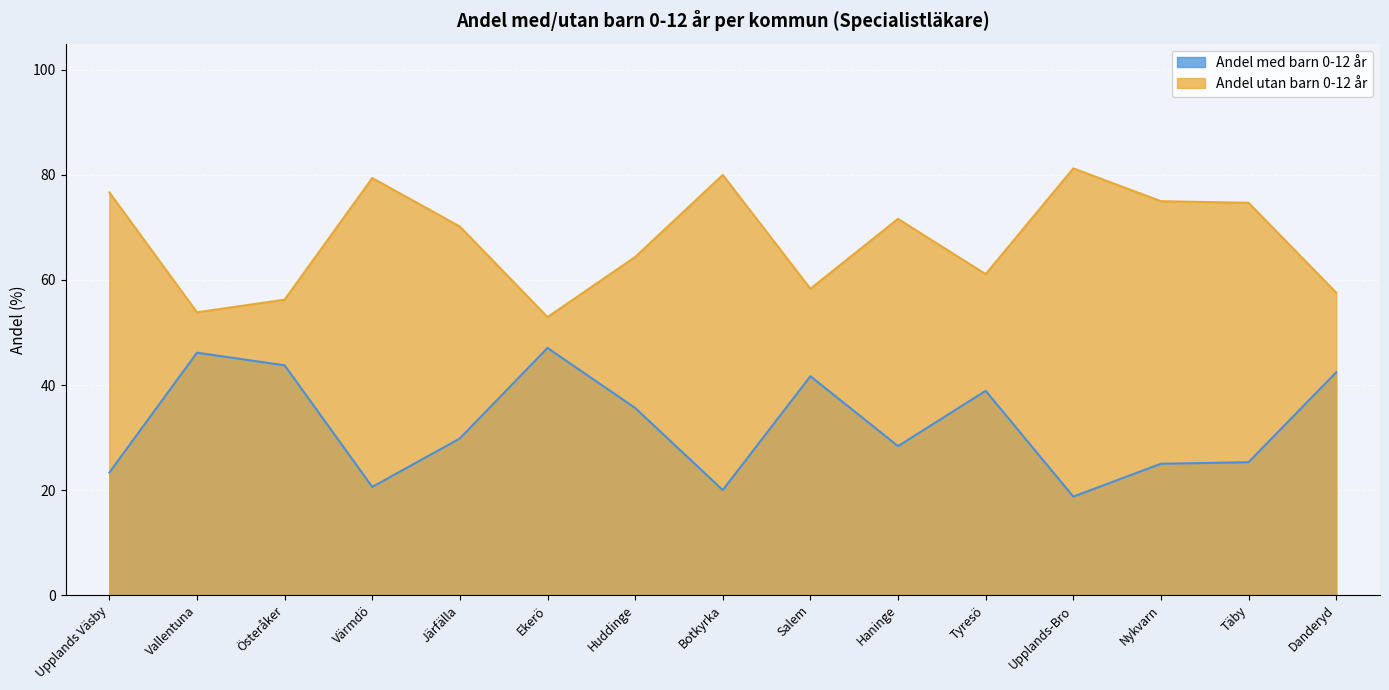

Which series changed the most between Salem and Tyresö?

Andel med barn 0-12 år